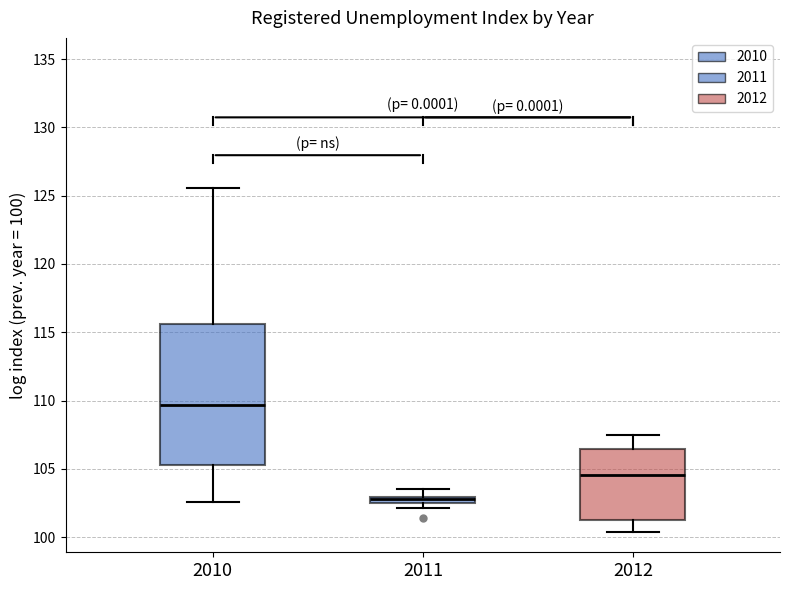

Which box is the tallest, from its lower edge to its upper edge?

2010